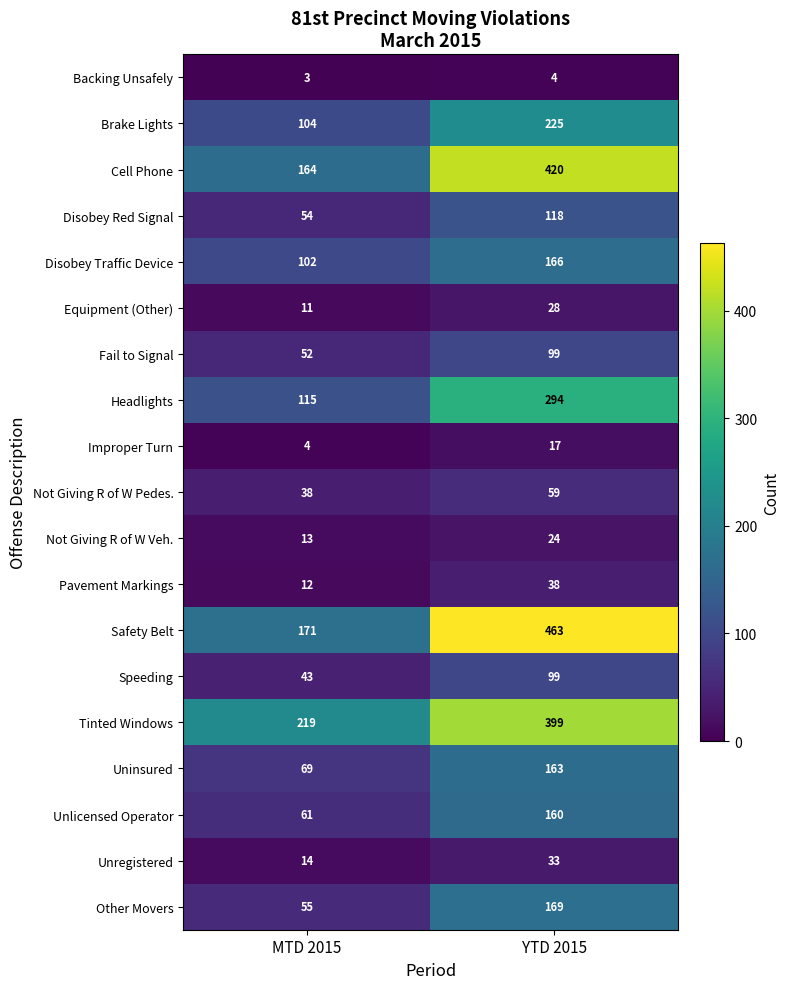

What is the minimum value for Not Giving R of W Veh.?

13